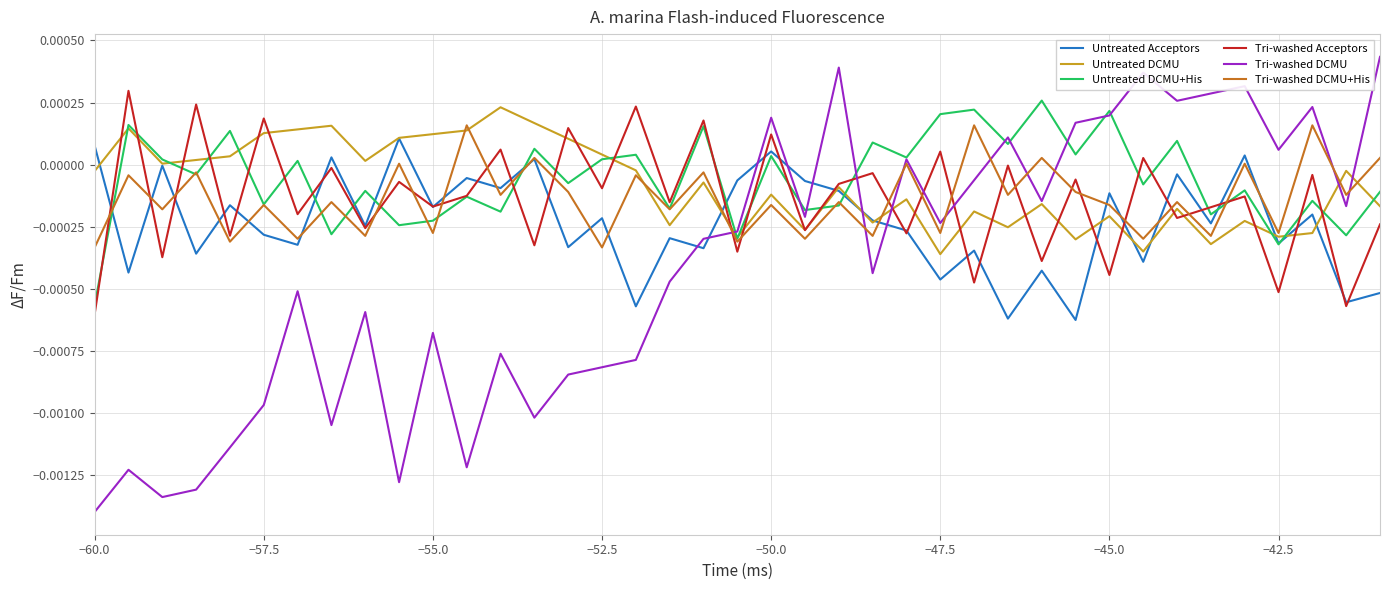

Count the number of data series in this chart.

6